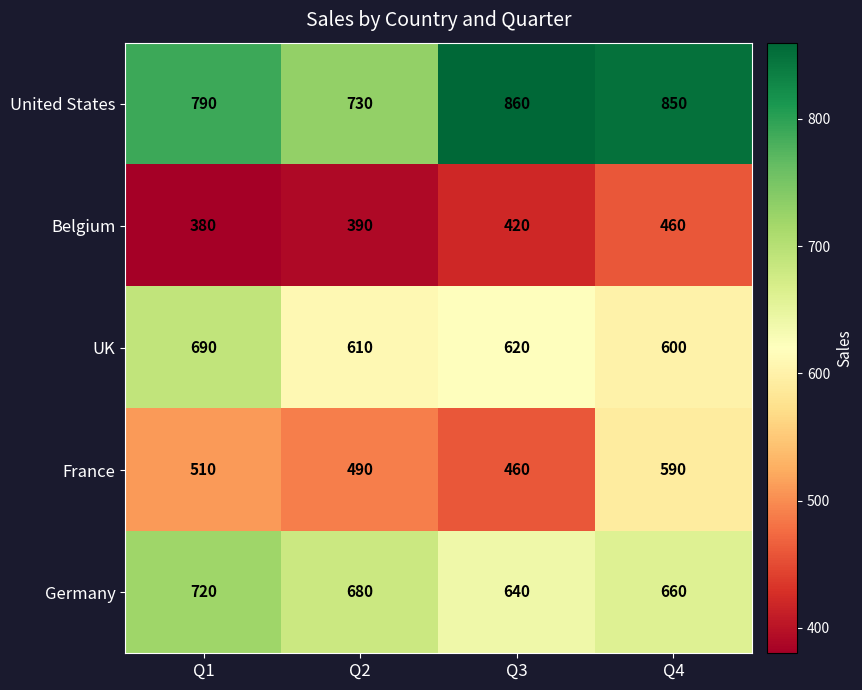

How many data points in Belgium are less than 420?

2